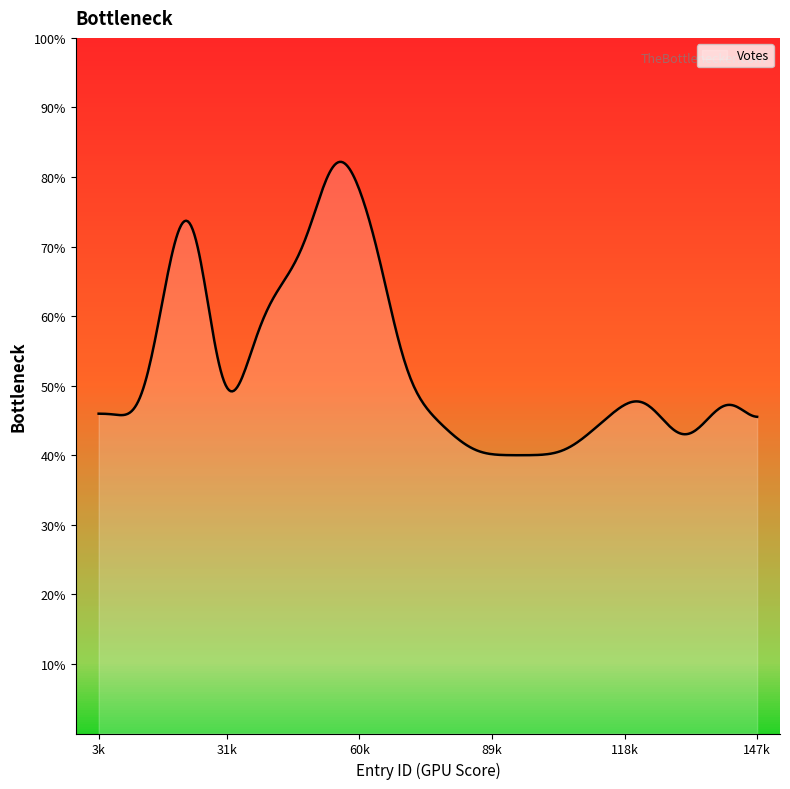

Rank the categories by value from lowest to highest.

131, 29, 85, 13, 3, 147, 32, 105, 88, 69, 141, 143, 5, 122, 37, 16, 50, 65, 24, 54